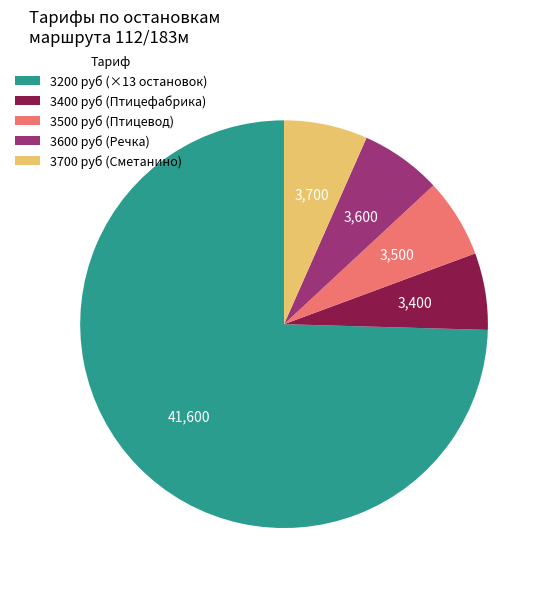

Is it true that 3600 руб (Речка) is 6% of the pie?

True